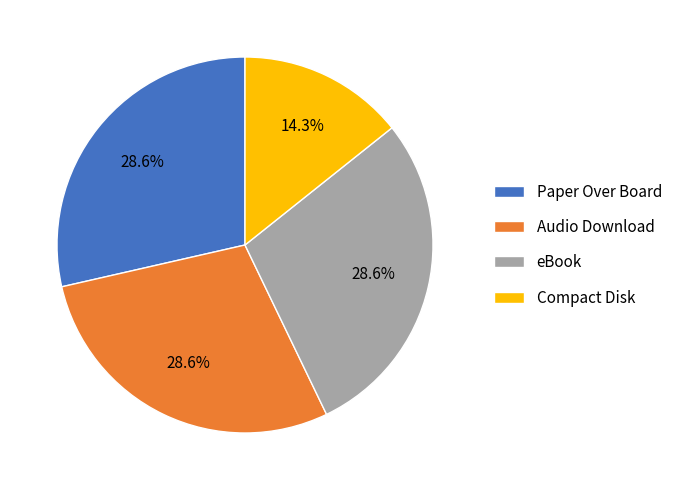

Which slice is the smallest?

Compact Disk